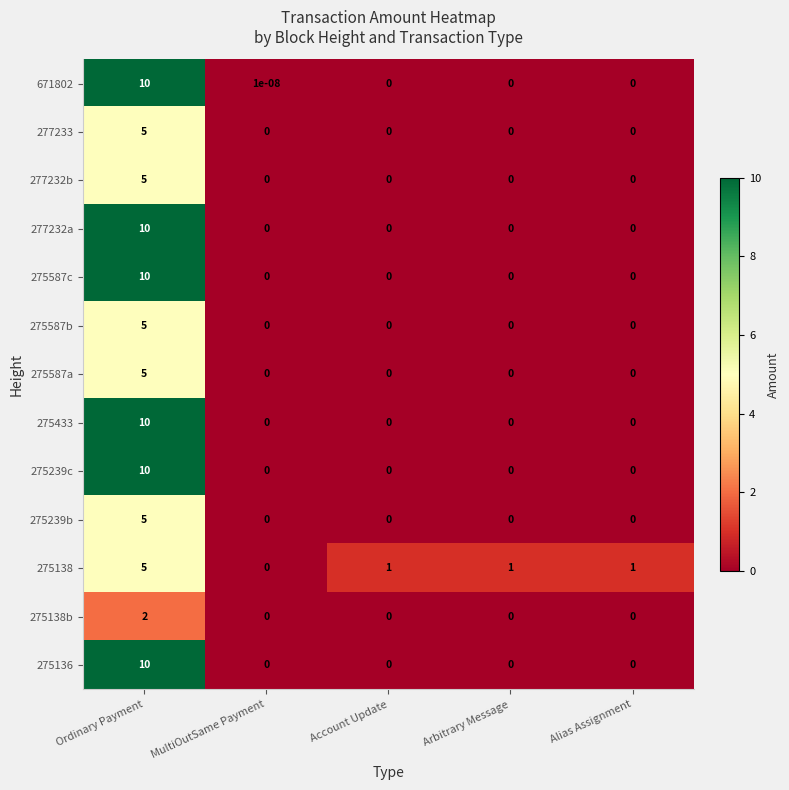

The 275138b series shows 1.0 at Account Update. True or false?

False